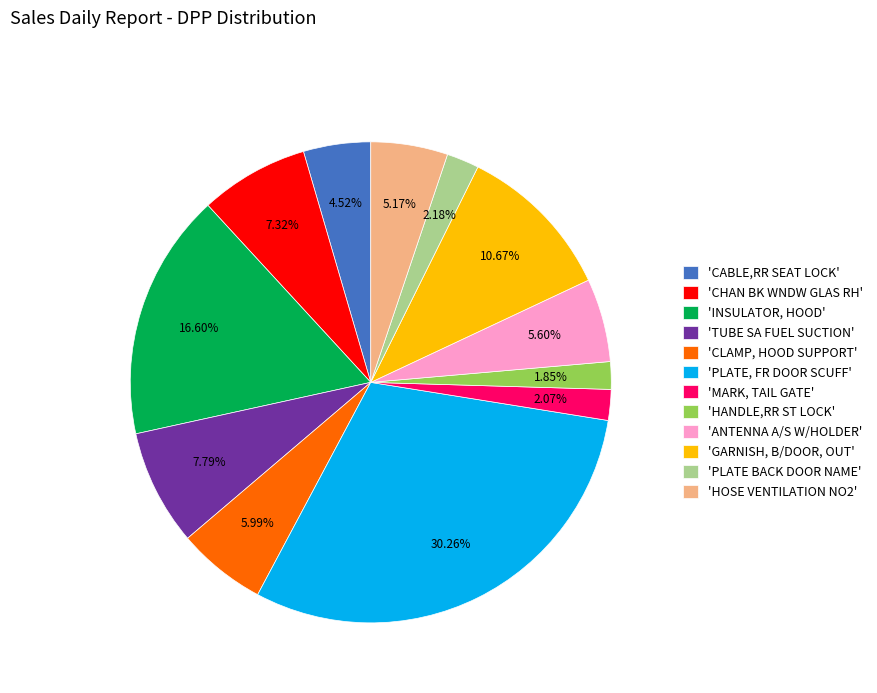

Rank the categories by value from lowest to highest.

'HANDLE,RR ST LOCK', 'MARK, TAIL GATE', 'PLATE BACK DOOR NAME', 'CABLE,RR SEAT LOCK', 'HOSE VENTILATION NO2', 'ANTENNA A/S W/HOLDER', 'CLAMP, HOOD SUPPORT', 'CHAN BK WNDW GLAS RH', 'TUBE SA FUEL SUCTION', 'GARNISH, B/DOOR, OUT', 'INSULATOR, HOOD', 'PLATE, FR DOOR SCUFF'